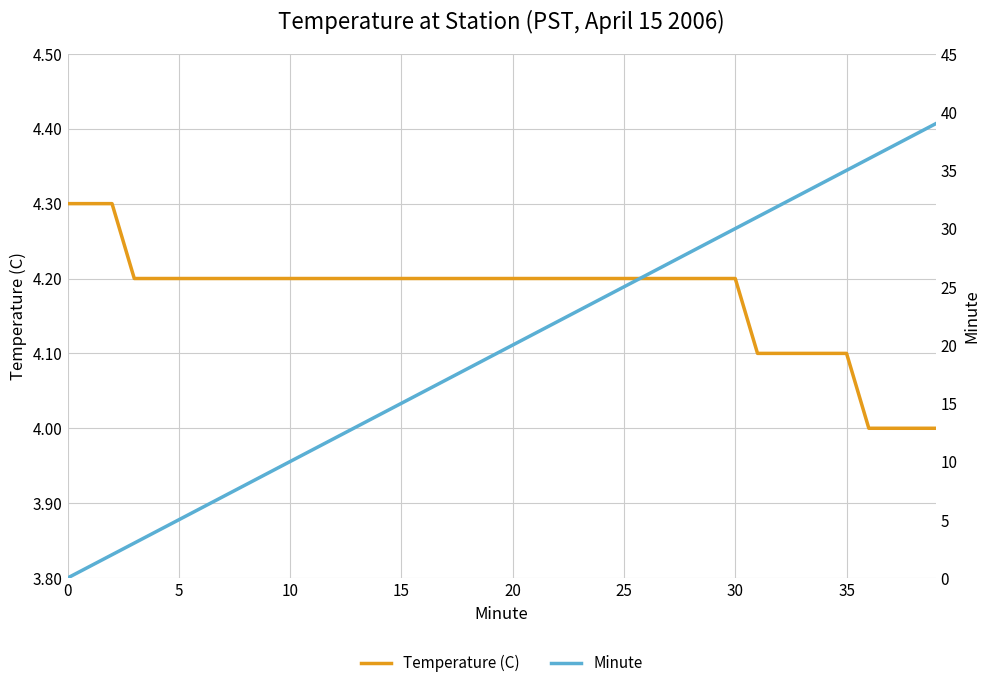

What is the label of the 11th point from the left?

10